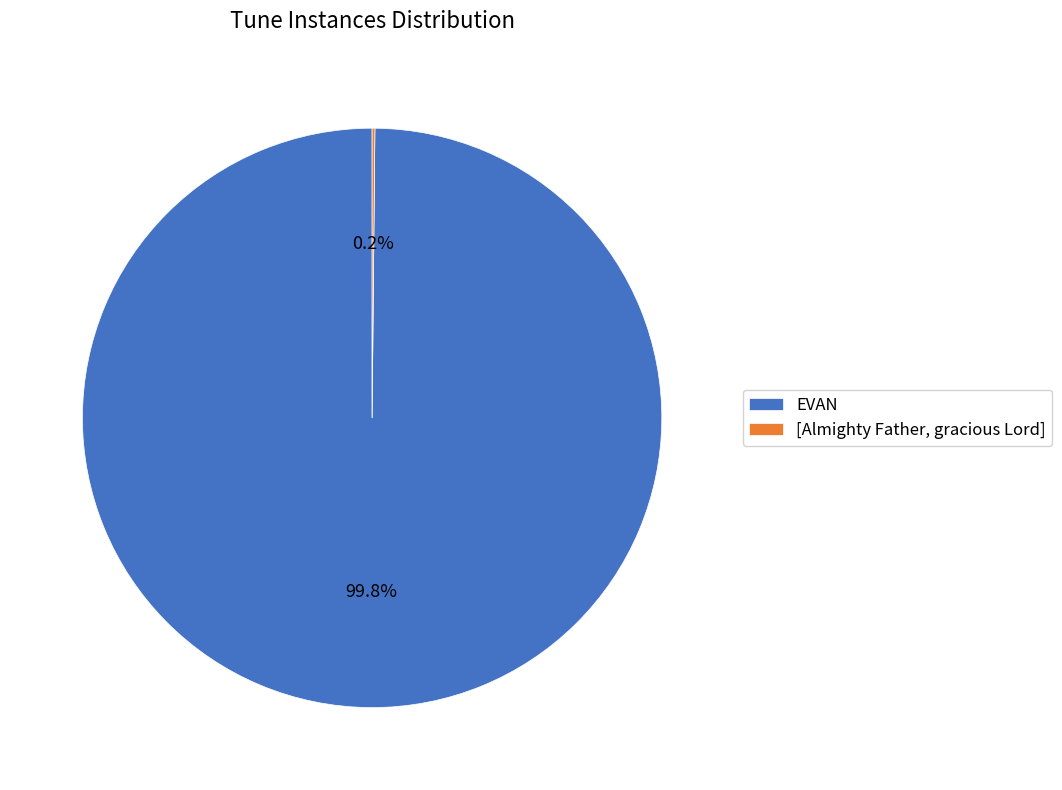

What is the majority slice?

EVAN